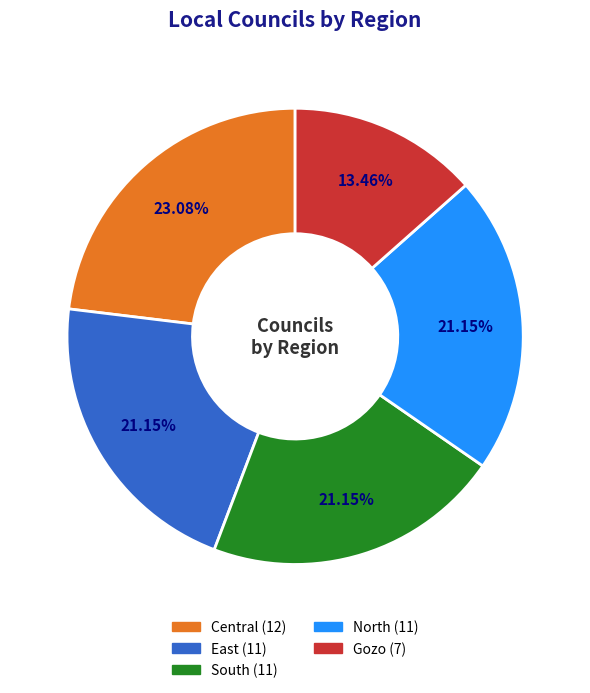

Is it true that East is 21% of the pie?

True